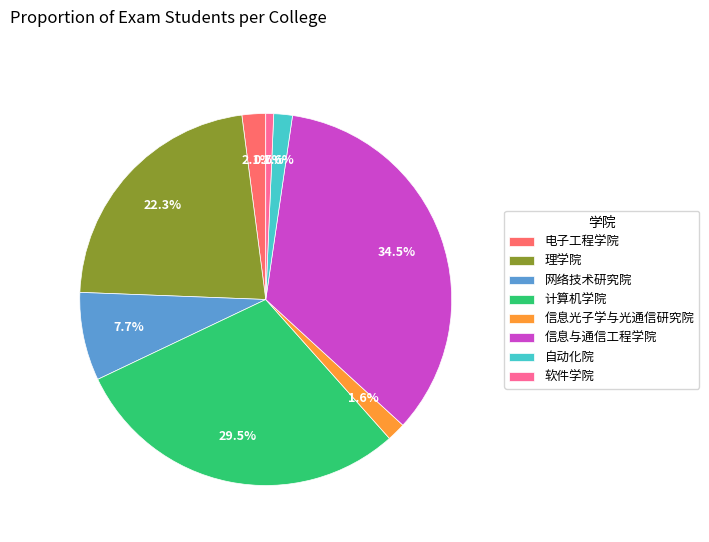

What percentage is NOT represented by 网络技术研究院?

92.3%